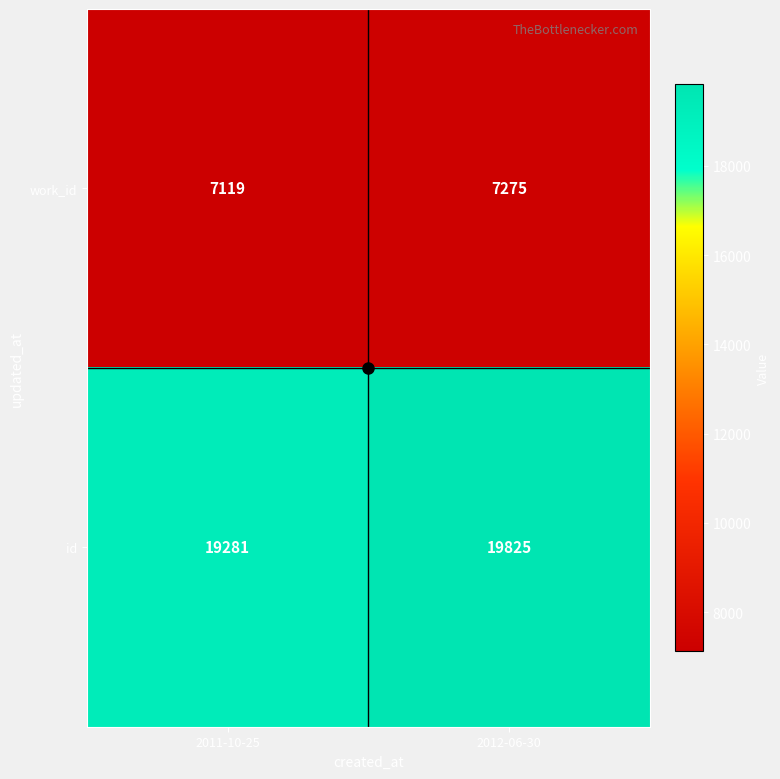

What is the sum of all id values?

39106